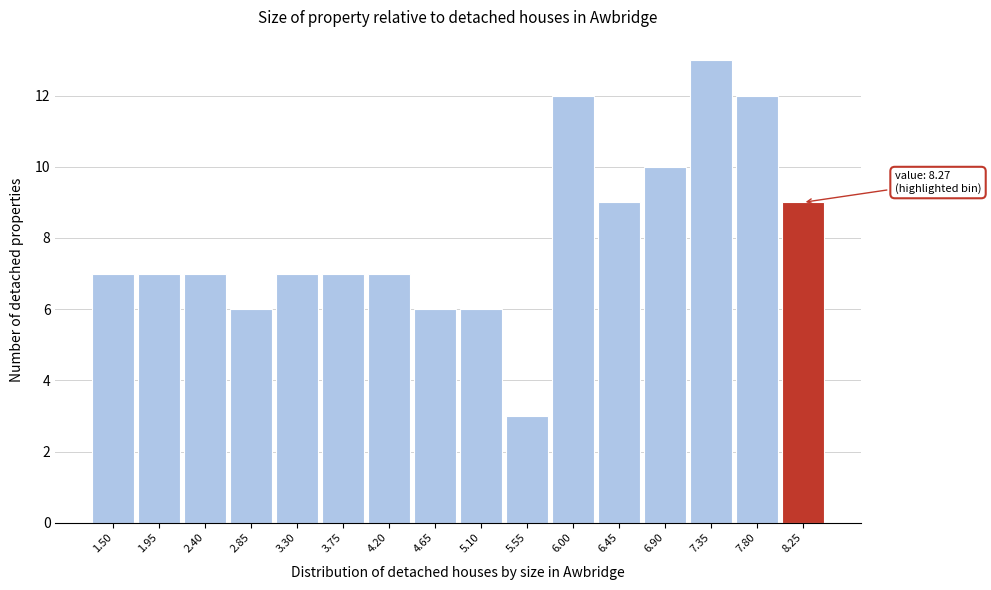

Reading left to right, list all the values displayed in this chart.

1.50=7	1.95=7	2.40=7	2.85=6	3.30=7	3.75=7	4.20=7	4.65=6	5.10=6	5.55=3	6.00=12	6.45=9	6.90=10	7.35=13	7.80=12	8.25=9